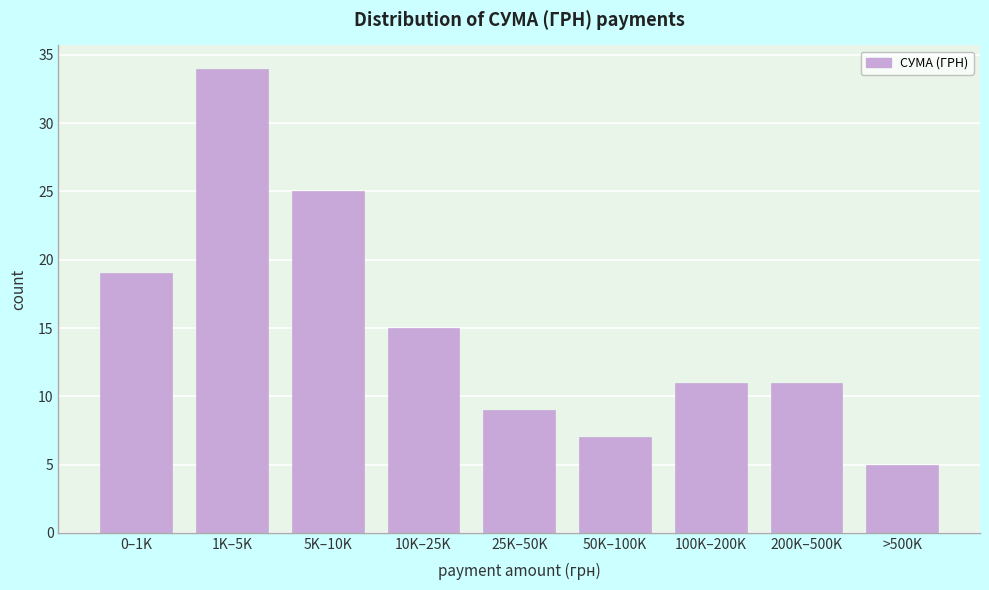

Reading left to right, extract all data points from this chart.

0–1K=19	1K–5K=34	5K–10K=25	10K–25K=15	25K–50K=9	50K–100K=7	100K–200K=11	200K–500K=11	>500K=5